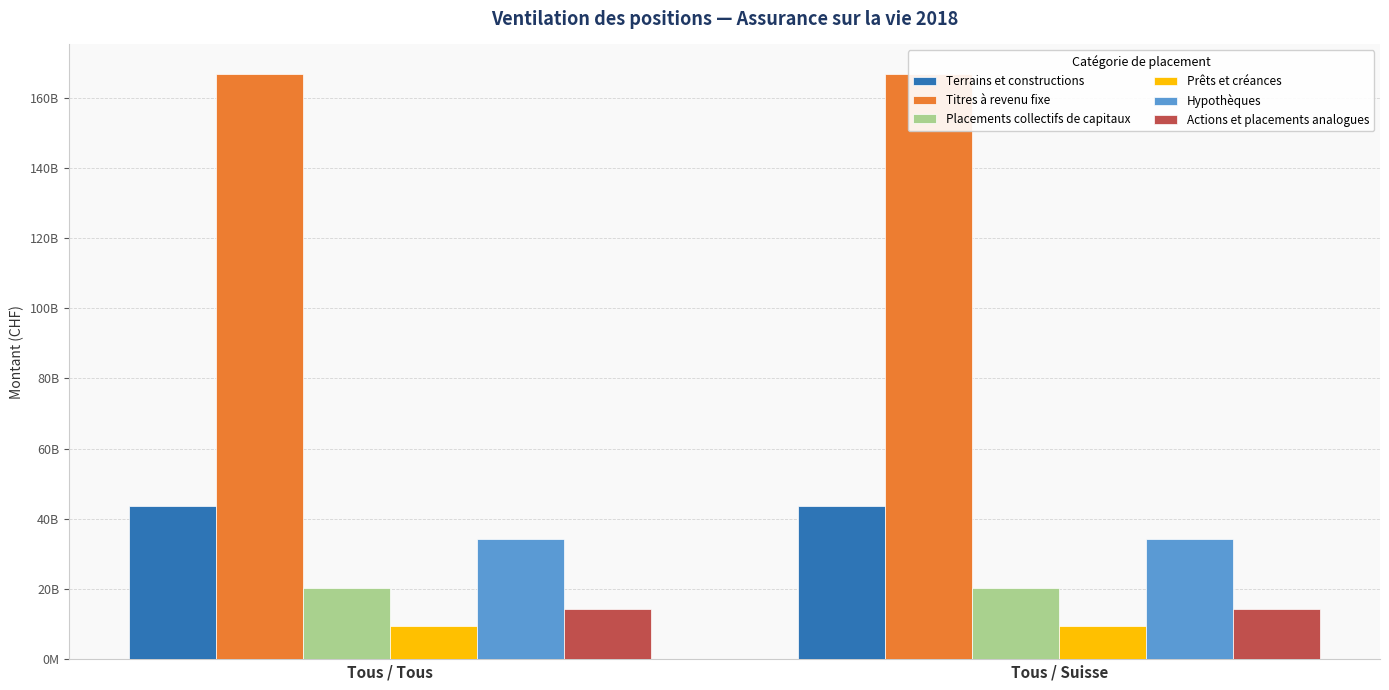

List the series in order of their peak value, highest first.

Titres à revenu fixe, Terrains et constructions, Hypothèques, Placements collectifs de capitaux, Actions et placements analogues, Prêts et créances